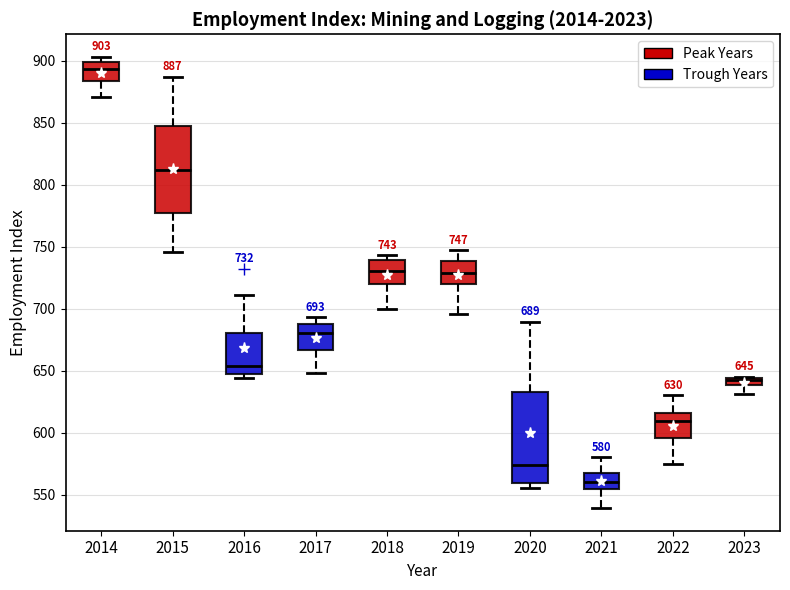

Which box has the highest median line?

2014